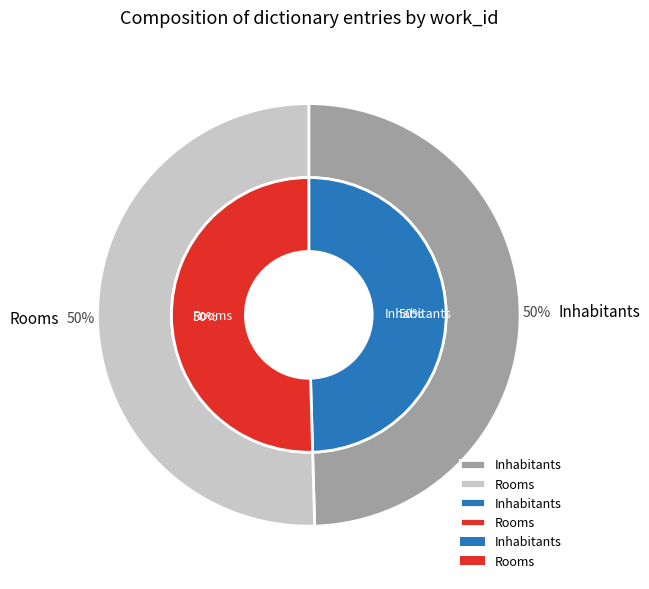

What portion of the pie excludes Rooms?

49.6%